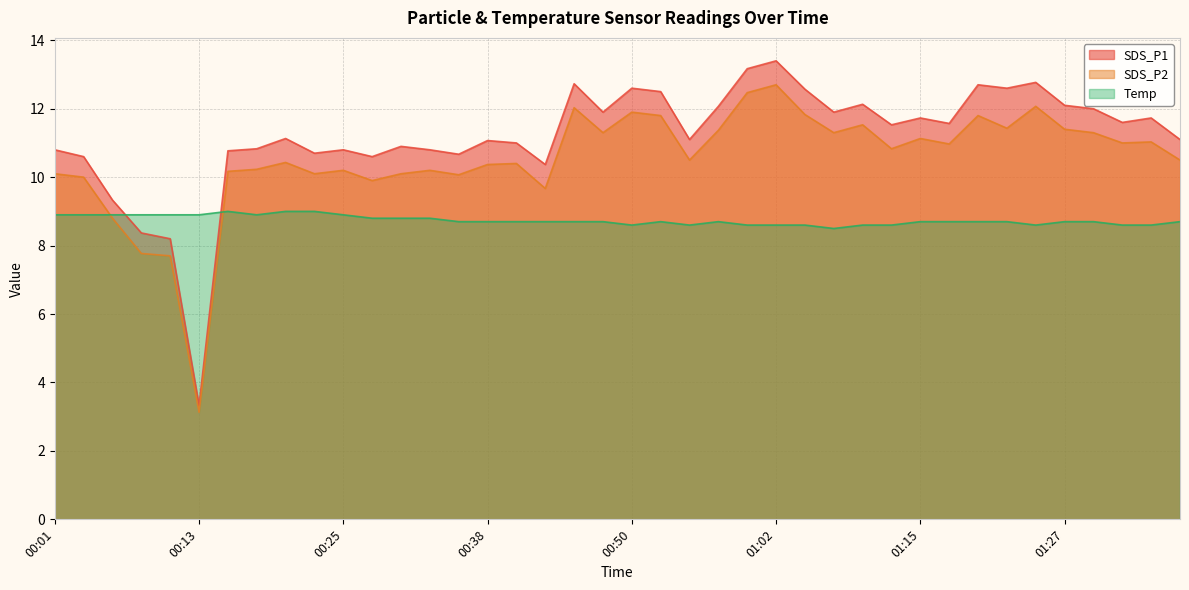

What are all the series names shown in the legend?

SDS_P1, SDS_P2, Temp